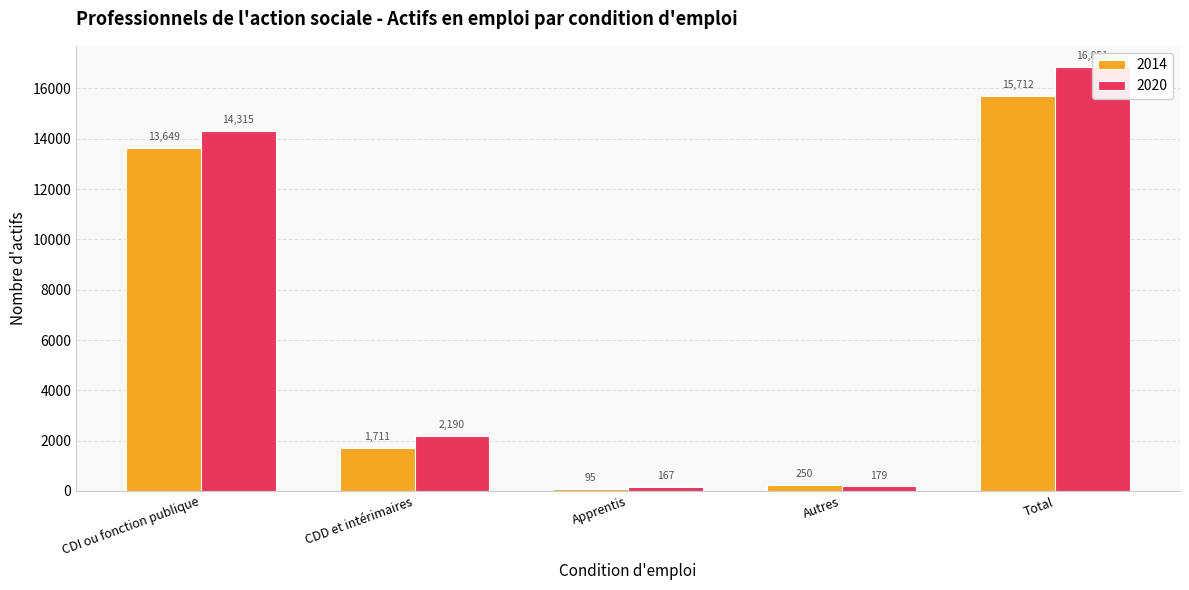

What is the sum of the 2020 values at CDD et intérimaires and Total?

19040.5